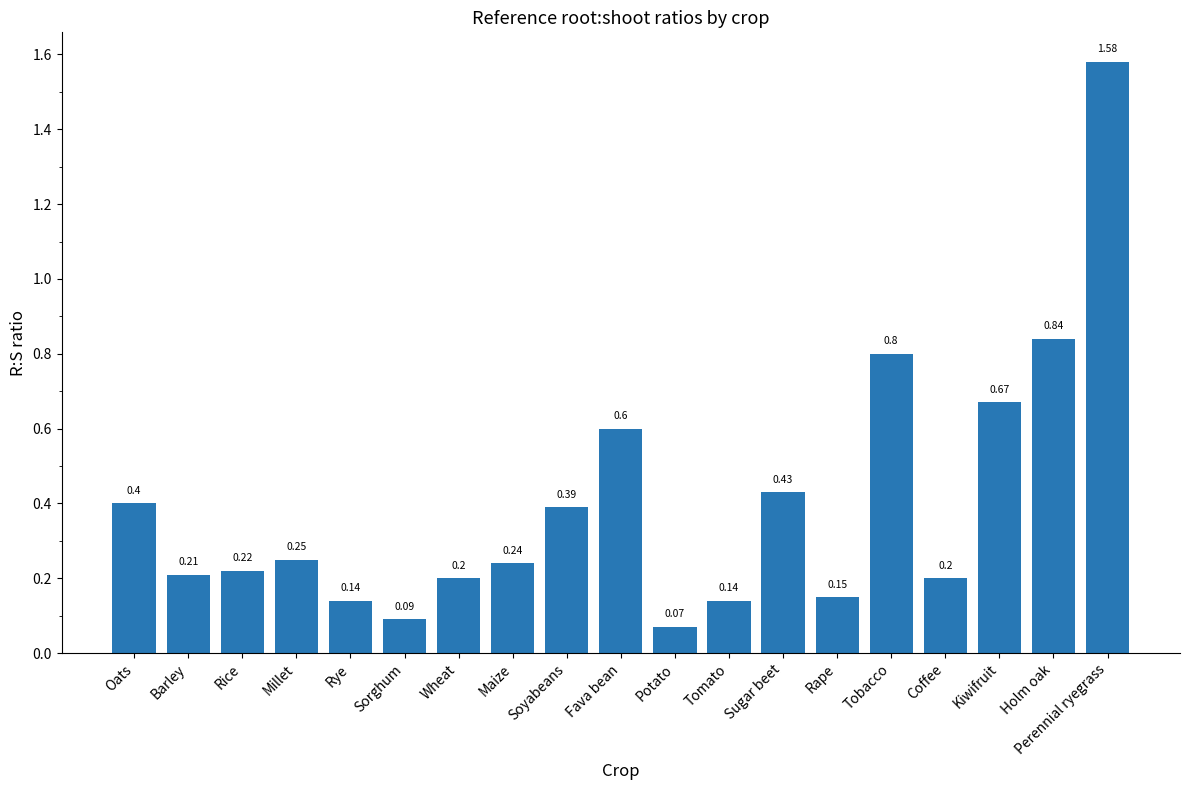

Where is the data nearest to the value 0?

Potato